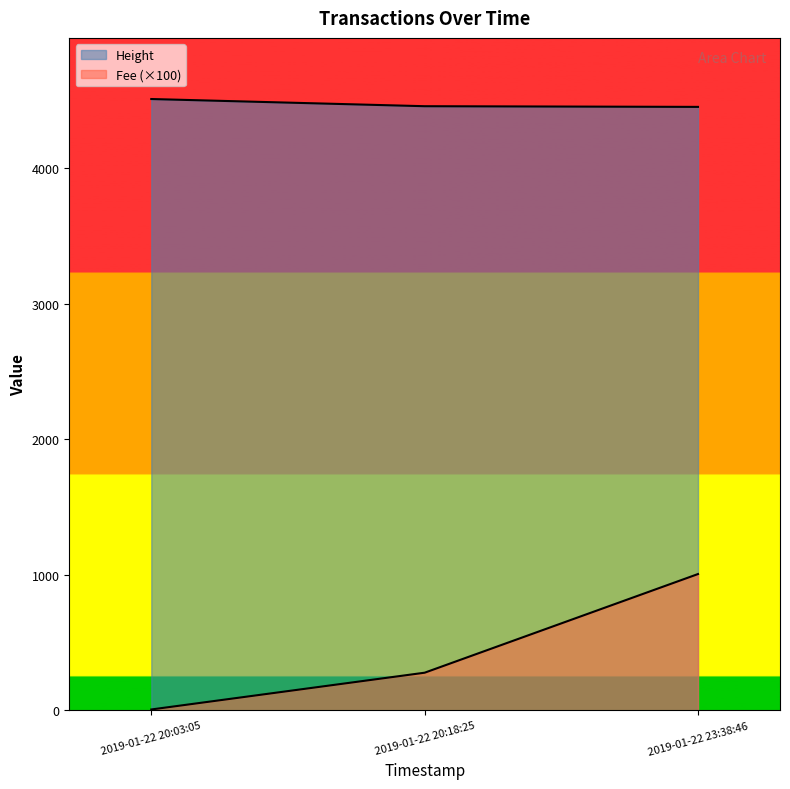

What position from the left is 2019-01-22 23:38:46?

3